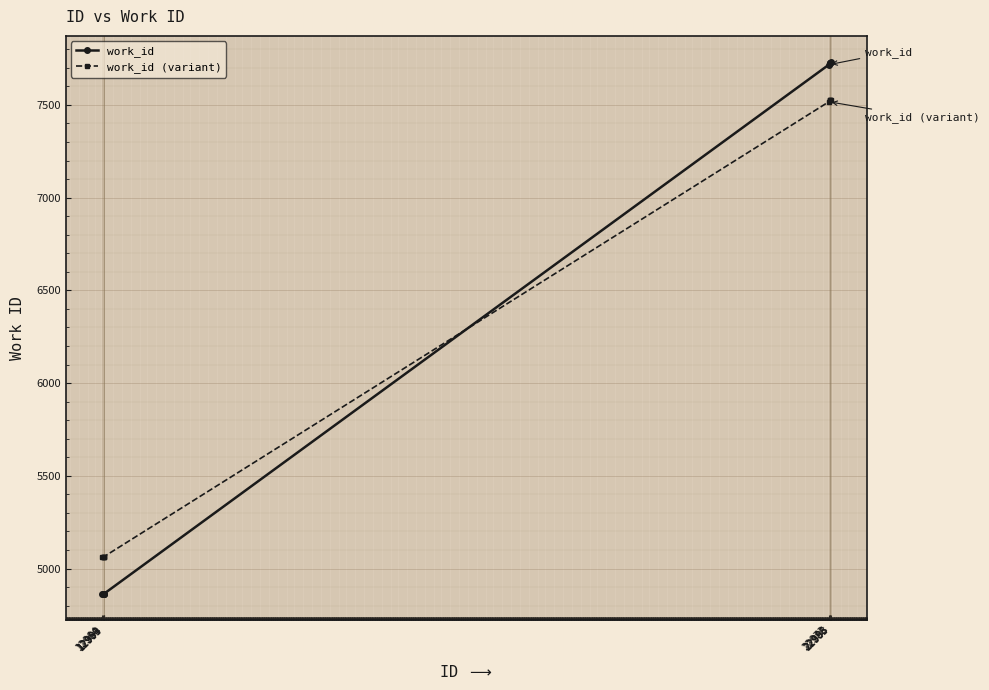

What is the smallest value displayed?

4865